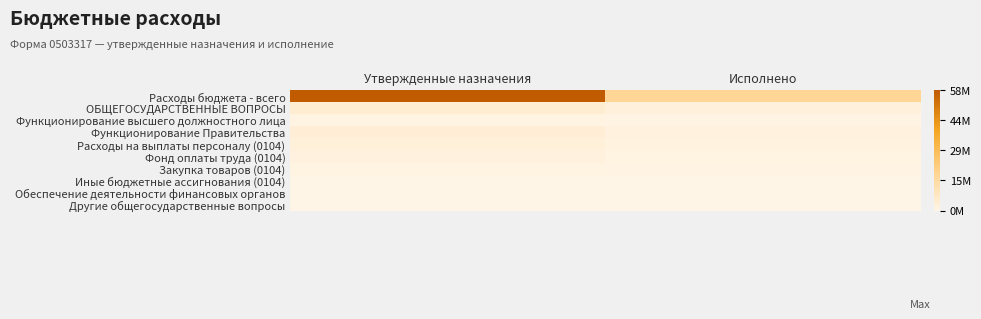

Which has a higher value, Утвержденные назначения or Исполнено?

Утвержденные назначения